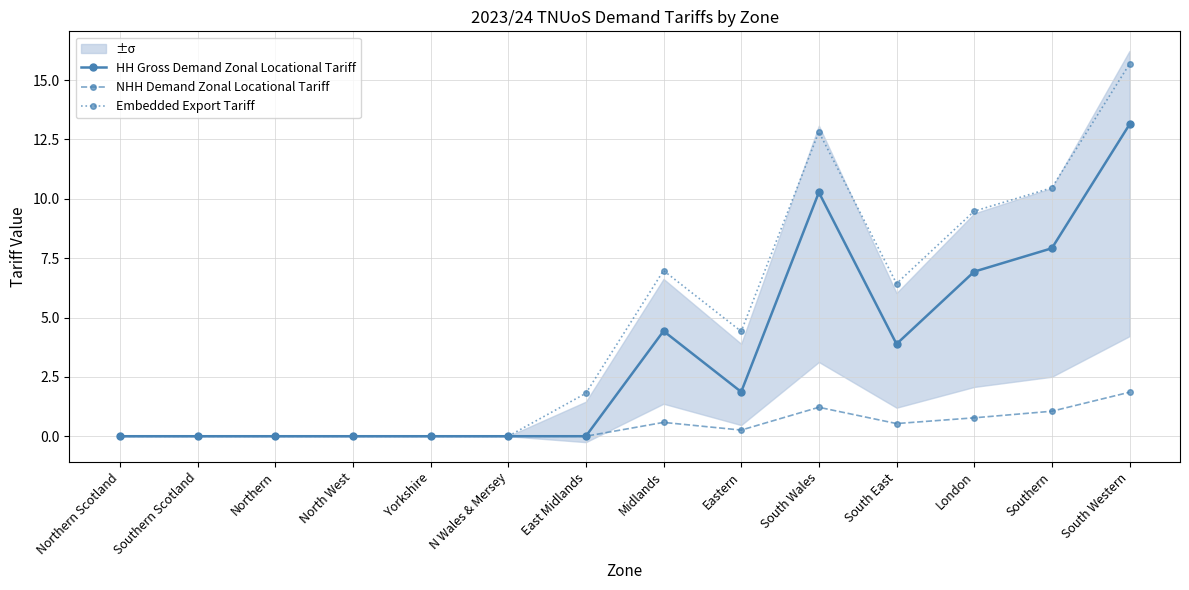

How many positive values does the Embedded Export Tariff series have?

8